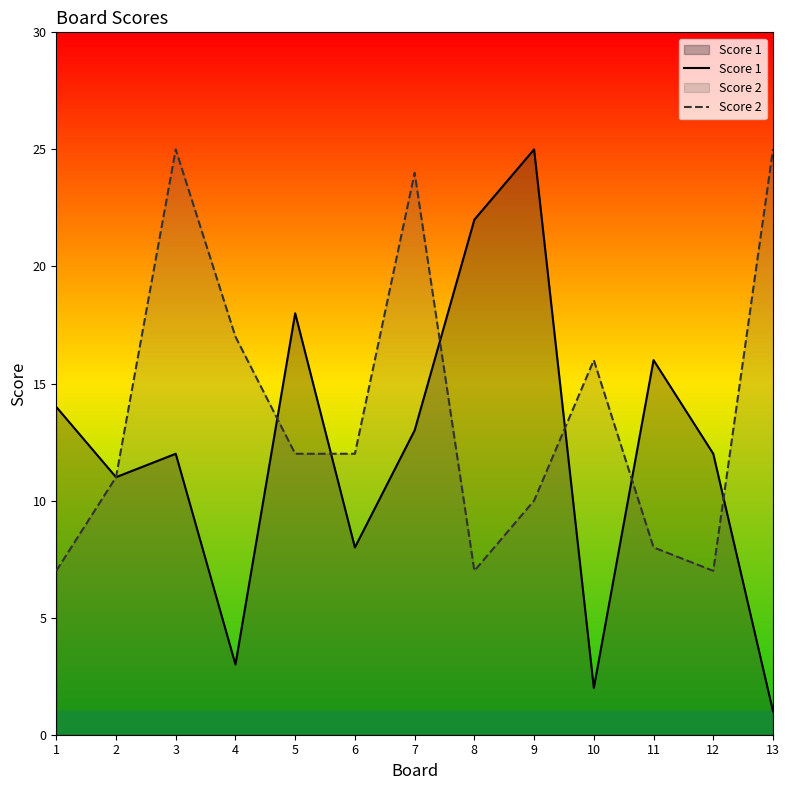

How many values in the Score 2 series are below 12?

6